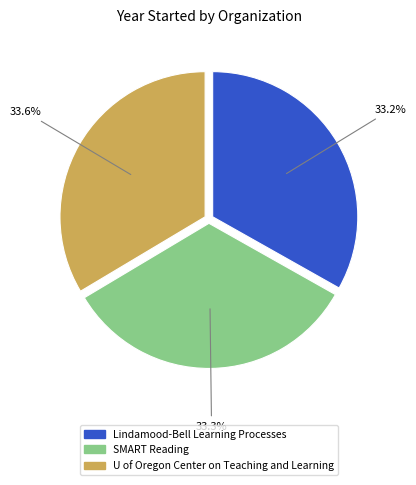

Approximately how many times larger is the value at SMART Reading compared to Lindamood-Bell Learning Processes?

1.0